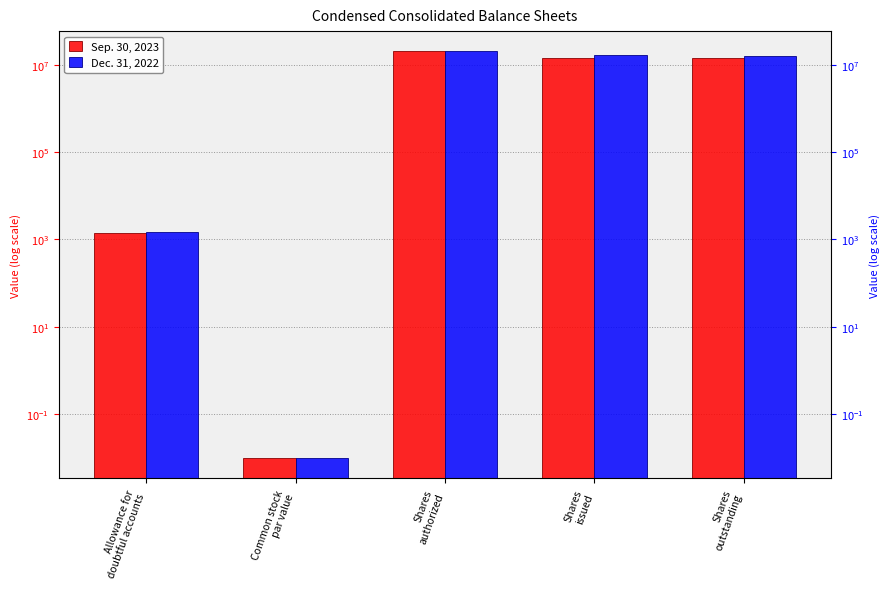

Does the chart contain any negative values?

No